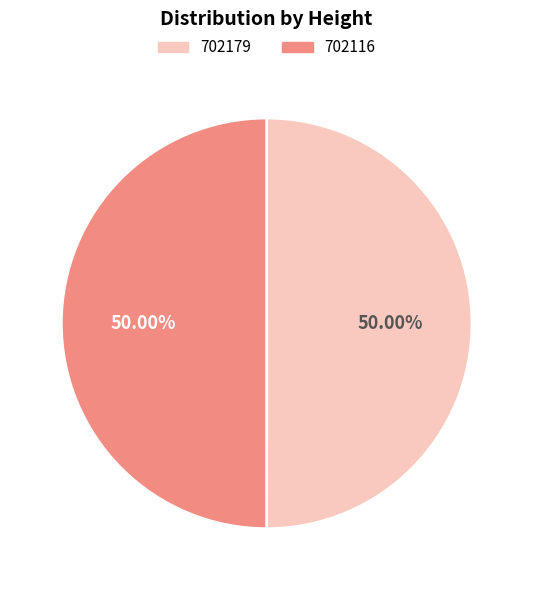

How many segments does this pie chart have?

2